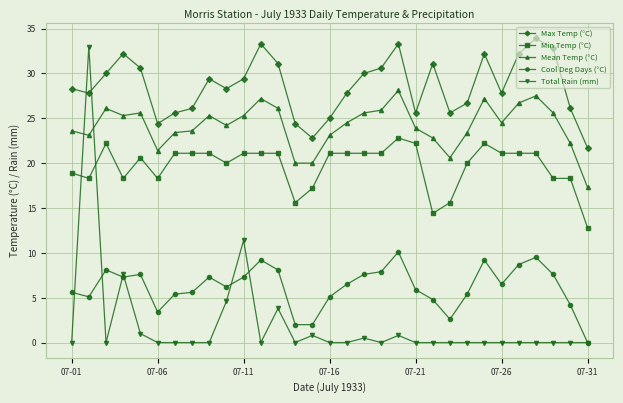

Which series has the largest total across all categories?

Max Temp (°C)